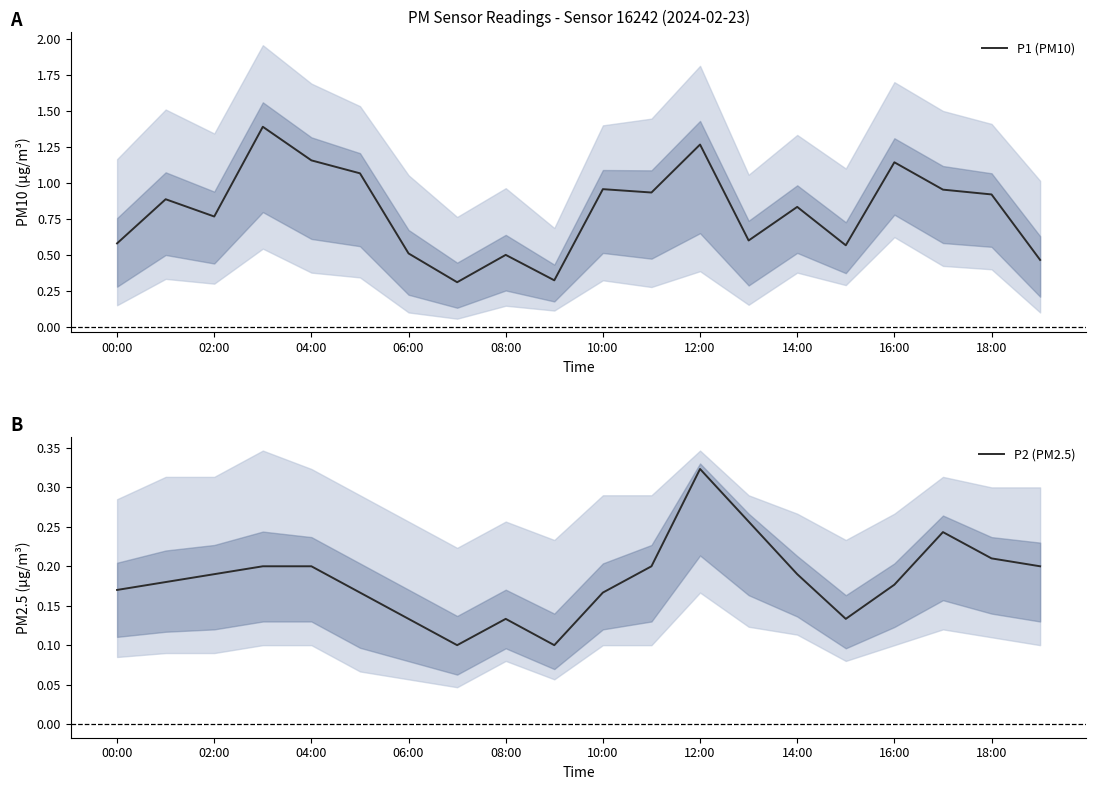

At how many categories does at least one series exceed 1?

5